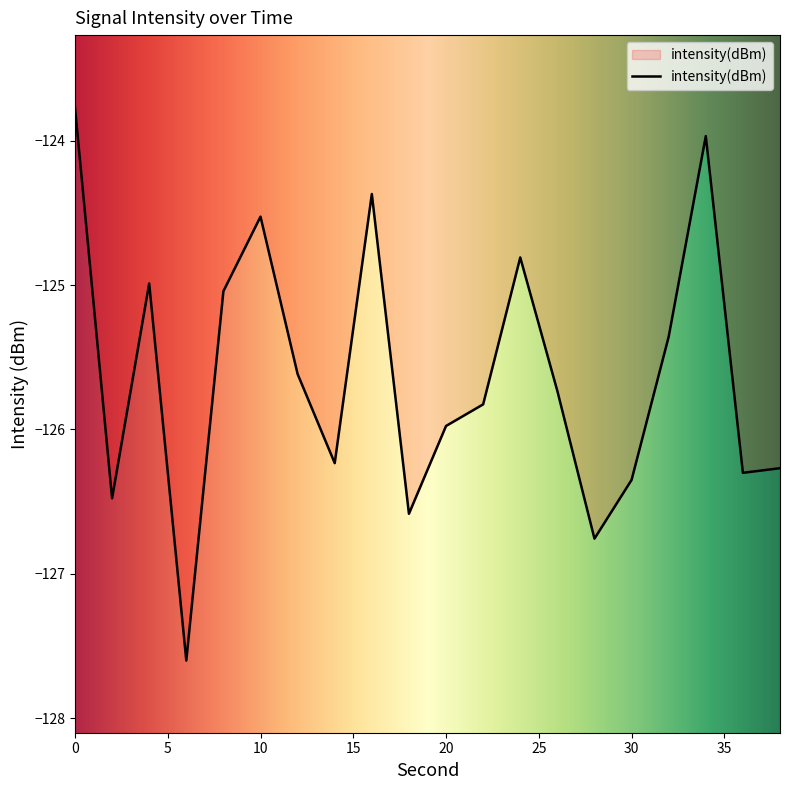

How many lines are shown in the chart?

1